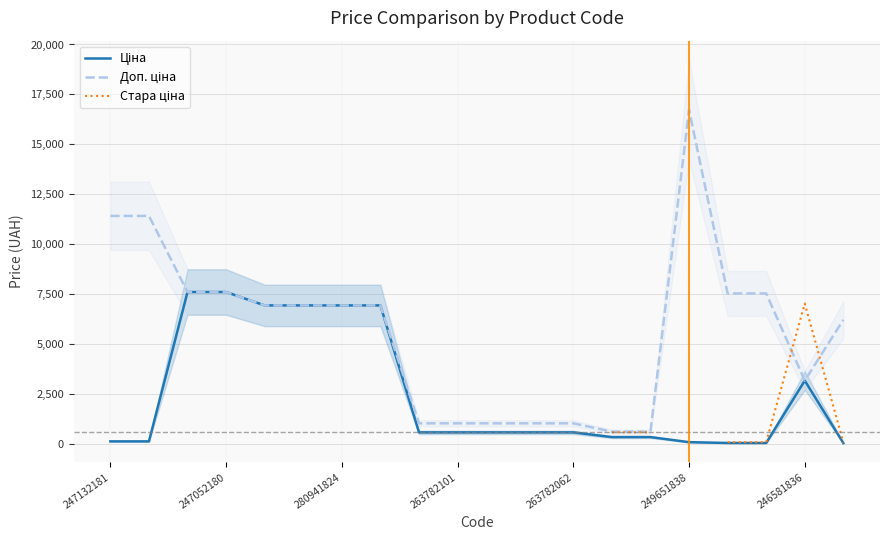

True or false: Стара ціна and Ціна intersect in this chart.

False